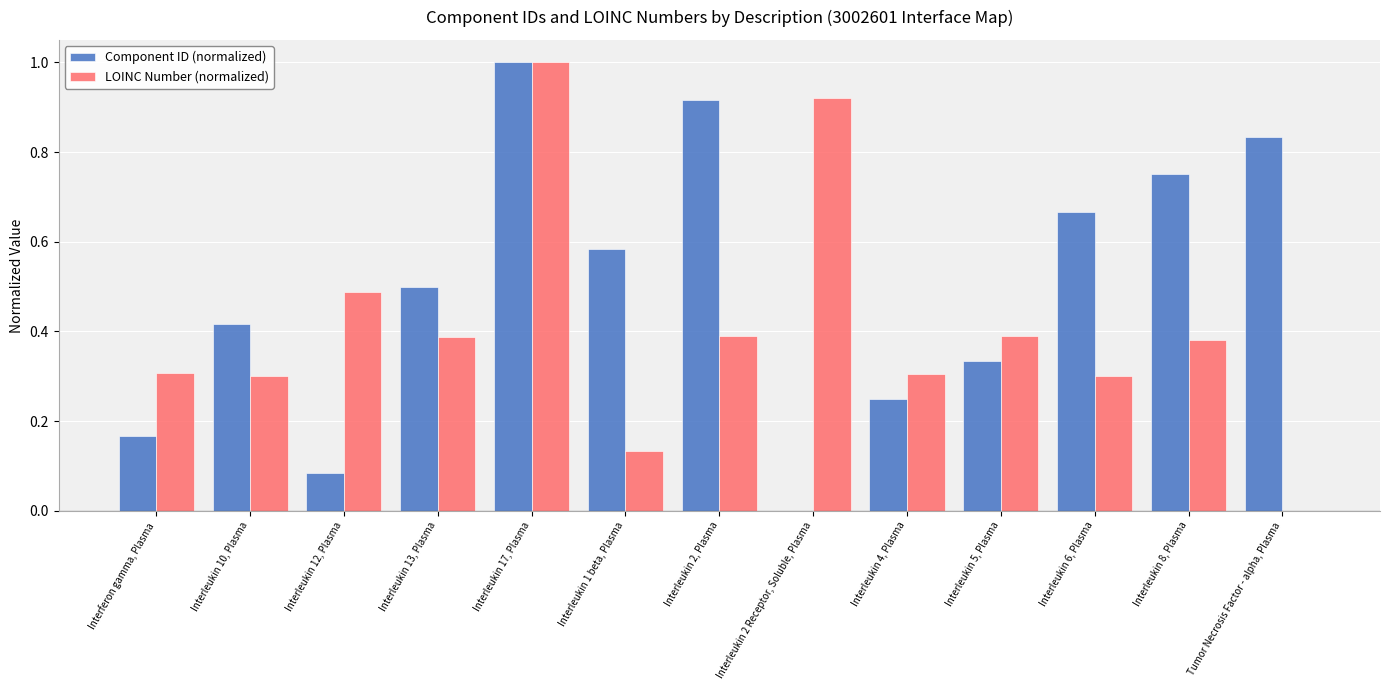

Which series has the largest total across all categories?

Component ID (normalized)